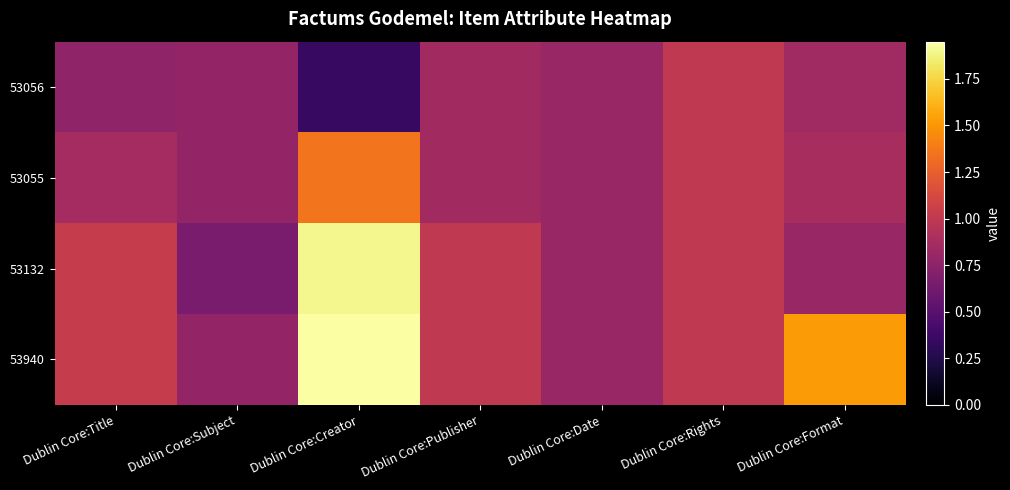

At how many categories does at least one series exceed 0?

7